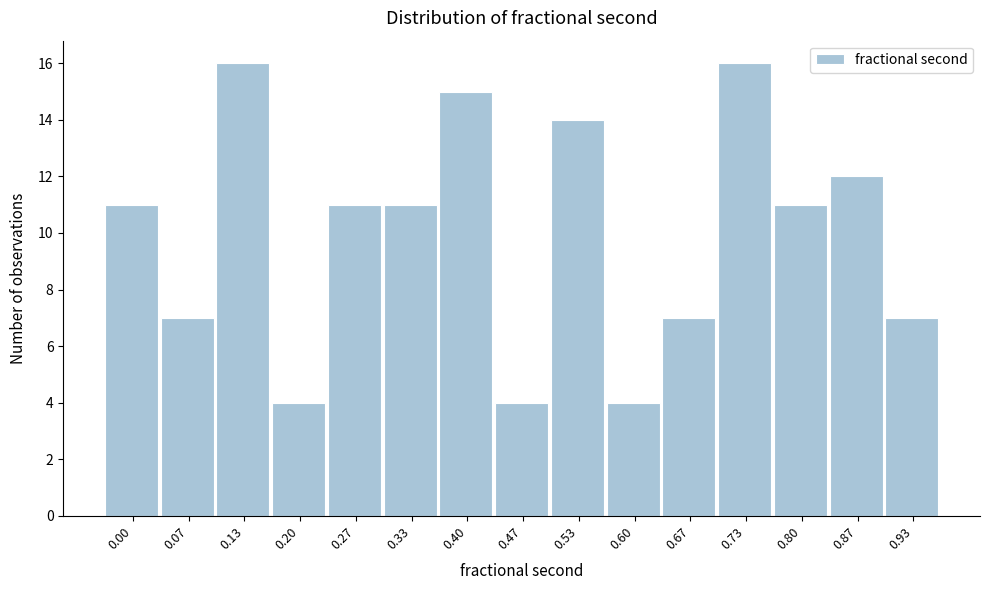

Reading left to right, what are all the values shown in this chart?

0.00=11	0.07=7	0.13=16	0.20=4	0.27=11	0.33=11	0.40=15	0.47=4	0.53=14	0.60=4	0.67=7	0.73=16	0.80=11	0.87=12	0.93=7